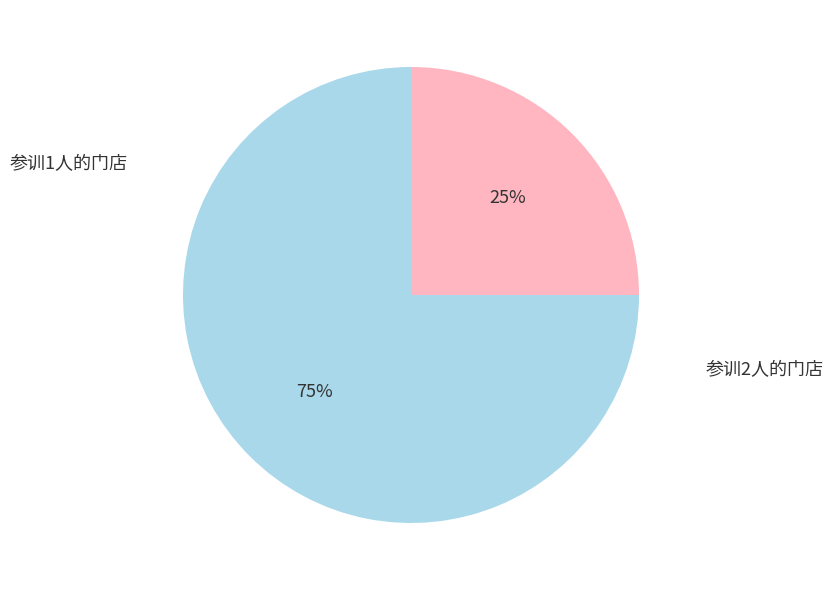

To the nearest percent, what is the difference between the largest and smallest slice percentages?

50%